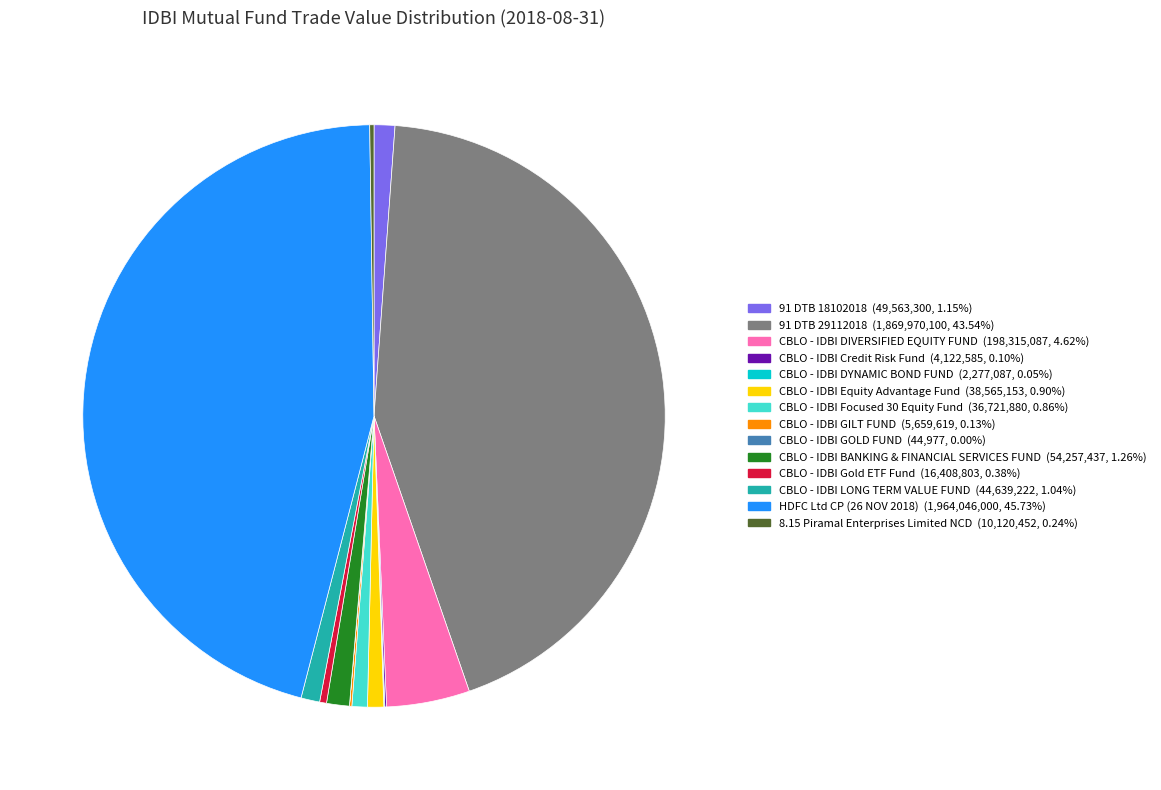

Do CBLO - IDBI LONG TERM VALUE FUND and CBLO - IDBI Equity Advantage Fund together represent more than half of the pie?

No